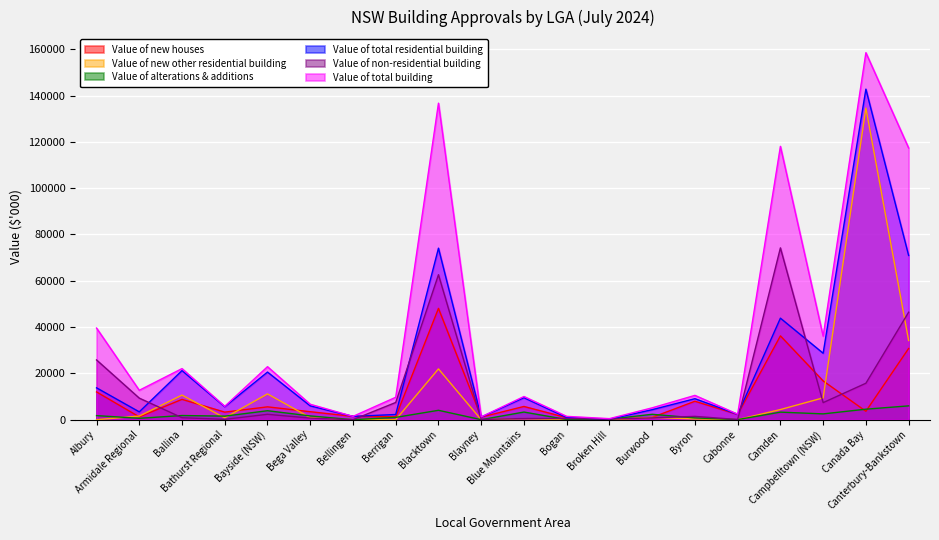

Reading left to right, extract all data points from this chart.

Value of new houses: 12002.1	1215.4	8780.6	3271.6	5547.8	3450.9	1430.0	1253.2	48091.4	1112.2	5719.4	866.0	0.0	990.0	7972.2	2270.7	36210.8	16755.5	3635.2	30766.2
Value of new other residential building: 0.0	1574.7	10624.9	809.1	11147.6	888.6	0.0	0.0	21945.0	0.0	480.5	0.0	0.0	1000.5	335.0	0.0	4384.0	9435.1	134615.2	34203.8
Value of alterations & additions: 1768.4	597.0	1805.4	1532.6	3876.0	1635.2	0.0	997.8	4058.5	11.0	3300.6	70.0	207.0	2333.5	767.4	44.3	3264.0	2511.4	4539.1	5971.5
Value of total residential building: 13770.5	3387.1	21210.9	5613.3	20571.5	5974.7	1430.0	2251.0	74094.9	1123.2	9500.5	936.0	207.0	4324.0	9074.5	2315.0	43858.8	28701.9	142789.5	70941.5
Value of non-residential building: 25815.1	9319.3	861.0	160.0	2331.8	690.1	0.0	7439.5	62630.8	95.0	516.3	499.5	247.5	799.1	1432.5	73.2	74223.1	7374.9	15749.3	46428.2
Value of total building: 39585.6	12706.4	22072.0	5773.3	22903.3	6664.8	1430.0	9690.5	136725.7	1218.2	10016.7	1435.5	454.5	5123.1	10507.0	2388.3	118082.0	36076.8	158538.8	117369.7